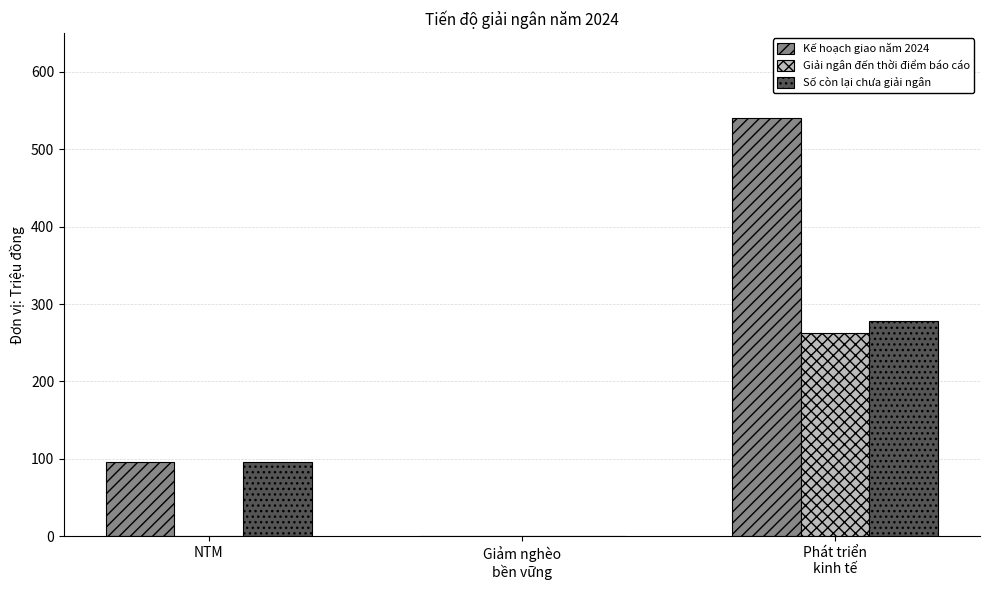

What is the total value across all series at NTM?

192.0